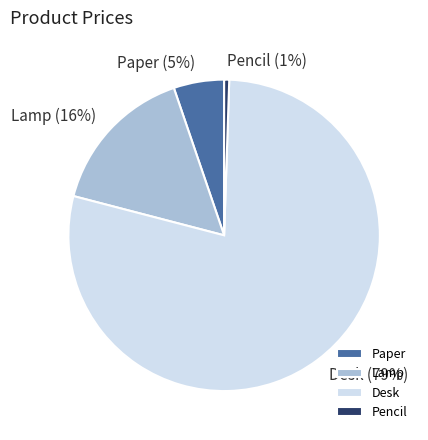

True or false: Lamp accounts for 16% of the total.

True